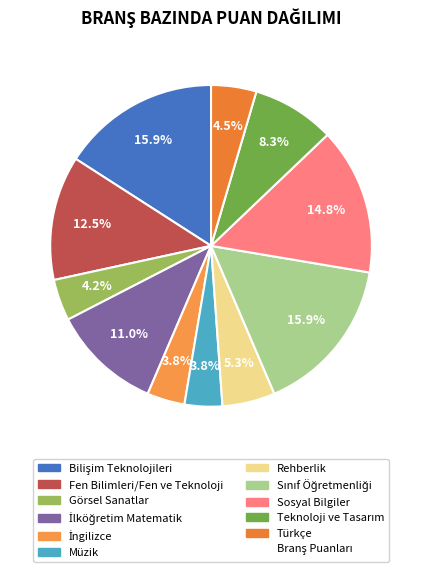

Does any single category account for the majority?

No